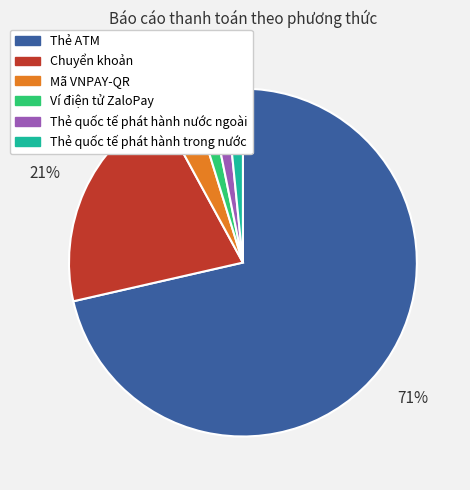

Does Mã VNPAY-QR account for over 50% of the chart?

No